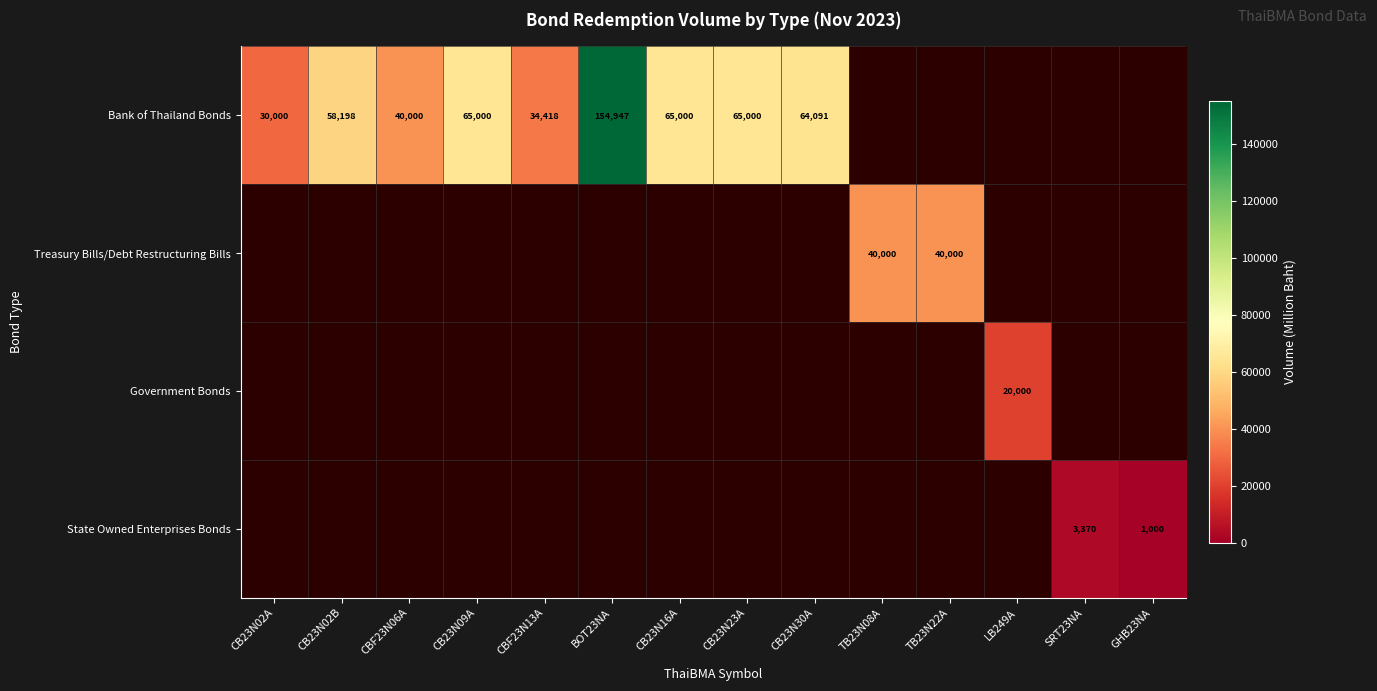

Which has a higher value, SRT23NA or CB23N02A?

CB23N02A